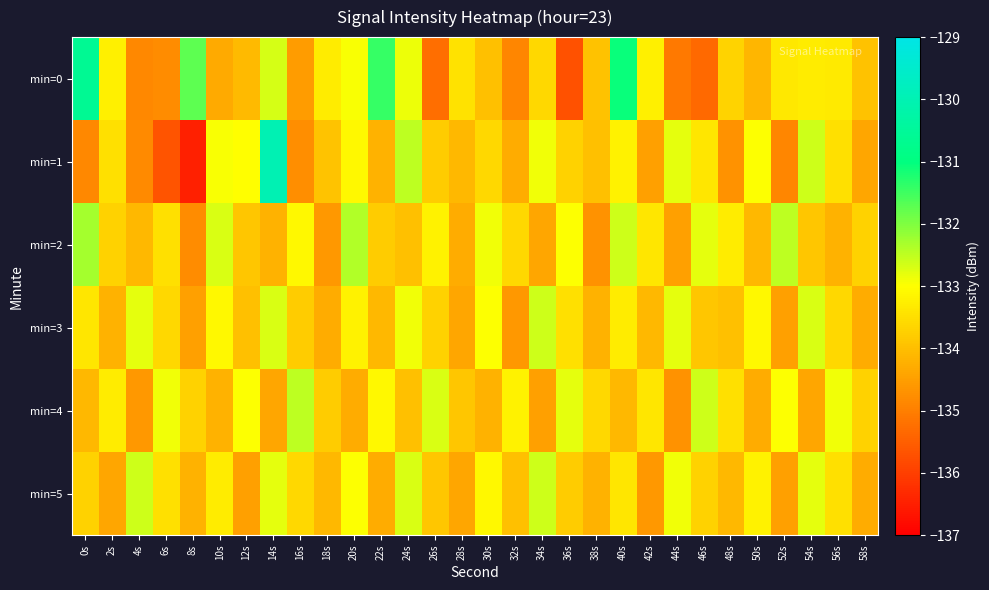

Reading right to left, transcribe all the data shown in this chart.

min=0: 58s=-134.0	56s=-133.3	54s=-133.3	52s=-133.4	50s=-134.1	48s=-133.7	46s=-135.3	44s=-135.1	42s=-133.2	40s=-131.1	38s=-134.0	36s=-135.7	34s=-133.6	32s=-134.9	30s=-134.0	28s=-133.5	26s=-135.3	24s=-132.8	22s=-131.4	20s=-133.0	18s=-133.3	16s=-134.6	14s=-132.7	12s=-134.1	10s=-134.3	8s=-131.7	6s=-134.8	4s=-134.9	2s=-133.2	0s=-130.6
min=1: 58s=-134.4	56s=-133.5	54s=-132.6	52s=-134.9	50s=-133.0	48s=-134.7	46s=-133.4	44s=-132.8	42s=-134.5	40s=-133.2	38s=-134.0	36s=-133.7	34s=-132.9	32s=-134.3	30s=-133.6	28s=-134.1	26s=-133.8	24s=-132.5	22s=-134.2	20s=-133.1	18s=-133.9	16s=-134.8	14s=-130.0	12s=-133.0	10s=-133.0	8s=-136.5	6s=-135.7	4s=-134.8	2s=-133.5	0s=-134.9
min=2: 58s=-133.7	56s=-134.2	54s=-133.9	52s=-132.5	50s=-134.1	48s=-133.3	46s=-132.8	44s=-134.5	42s=-133.4	40s=-132.6	38s=-134.7	36s=-133.0	34s=-134.4	32s=-133.6	30s=-132.9	28s=-134.3	26s=-133.2	24s=-134.0	22s=-133.8	20s=-132.4	18s=-134.6	16s=-133.1	14s=-134.2	12s=-133.9	10s=-132.7	8s=-134.8	6s=-133.5	4s=-134.1	2s=-133.7	0s=-132.3
min=3: 58s=-134.3	56s=-133.6	54s=-132.7	52s=-134.5	50s=-133.1	48s=-134.0	46s=-133.9	44s=-132.8	42s=-134.1	40s=-133.3	38s=-134.2	36s=-133.5	34s=-132.6	32s=-134.6	30s=-133.0	28s=-134.4	26s=-133.7	24s=-132.9	22s=-134.1	20s=-133.2	18s=-134.3	16s=-133.8	14s=-132.7	12s=-134.0	10s=-133.1	8s=-134.5	6s=-133.6	4s=-132.8	2s=-134.2	0s=-133.4
min=4: 58s=-133.7	56s=-132.9	54s=-134.4	52s=-133.0	50s=-134.3	48s=-133.5	46s=-132.6	44s=-134.7	42s=-133.4	40s=-134.1	38s=-133.6	36s=-132.8	34s=-134.5	32s=-133.2	30s=-134.2	28s=-133.9	26s=-132.7	24s=-134.0	22s=-133.1	20s=-134.3	18s=-133.8	16s=-132.5	14s=-134.4	12s=-133.0	10s=-134.2	8s=-133.7	6s=-132.9	4s=-134.6	2s=-133.3	0s=-134.1
min=5: 58s=-134.3	56s=-133.5	54s=-132.8	52s=-134.5	50s=-133.2	48s=-134.1	46s=-133.7	44s=-132.9	42s=-134.6	40s=-133.4	38s=-134.2	36s=-133.8	34s=-132.6	32s=-134.0	30s=-133.1	28s=-134.4	26s=-133.9	24s=-132.7	22s=-134.3	20s=-133.0	18s=-134.1	16s=-133.6	14s=-132.8	12s=-134.5	10s=-133.3	8s=-134.2	6s=-133.5	4s=-132.6	2s=-134.4	0s=-133.7